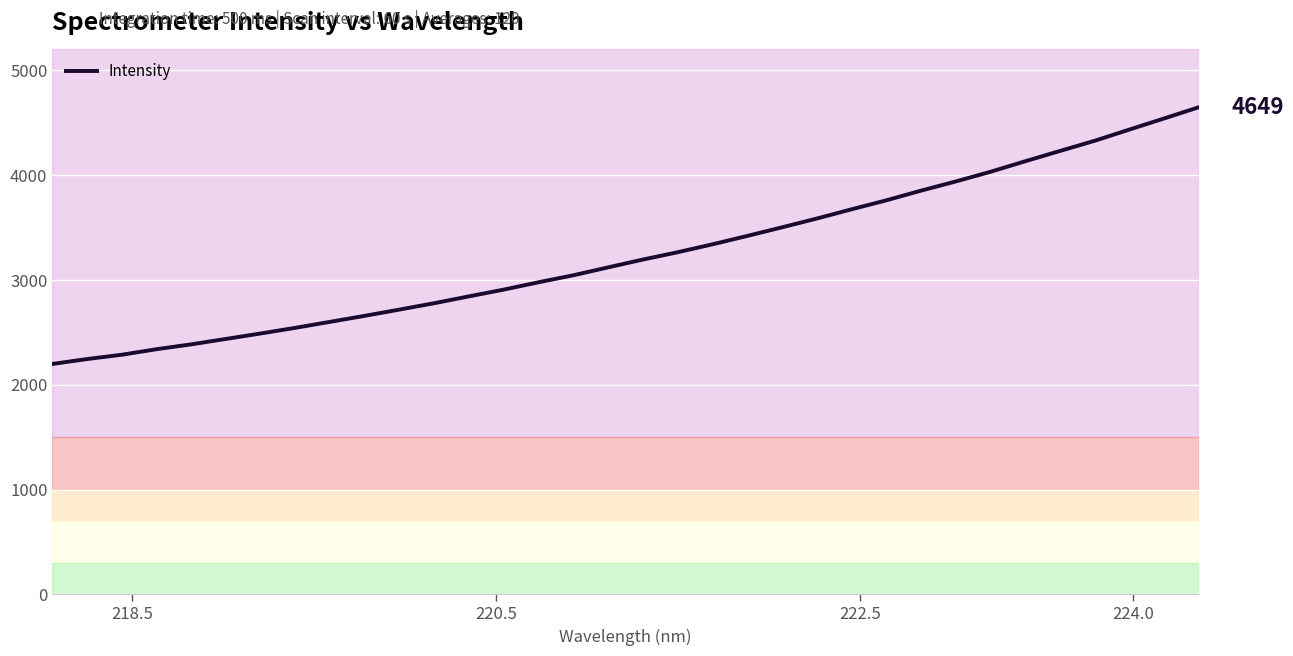

What is the difference between the maximum and minimum values?

2449.5